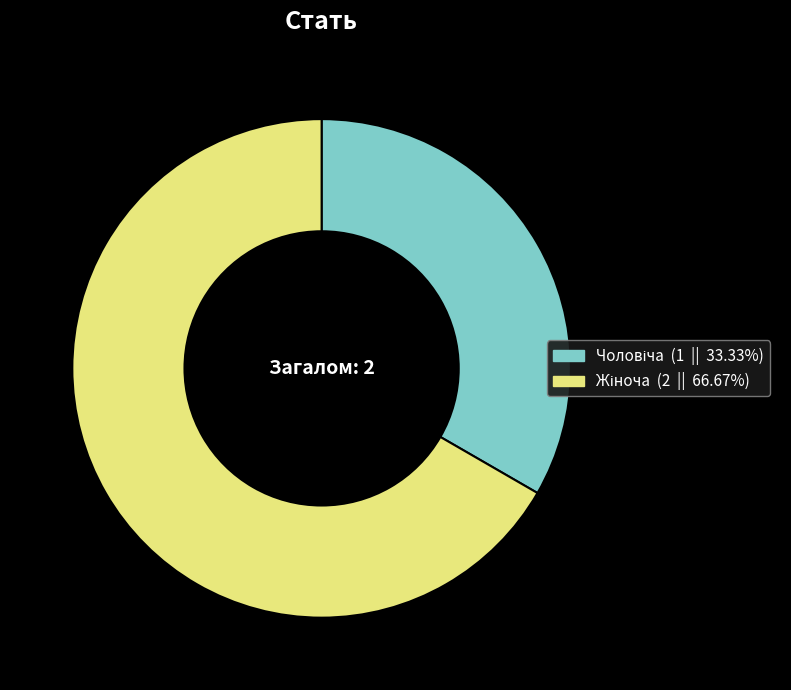

Does any single category account for the majority?

Yes